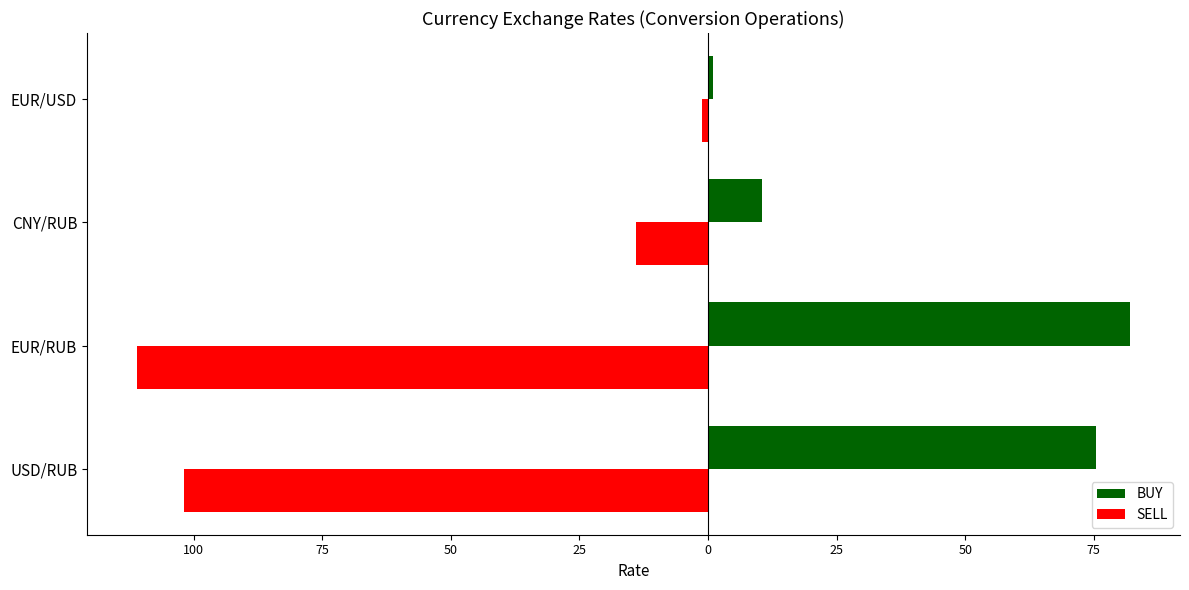

What are all the series names shown in the legend?

BUY, SELL